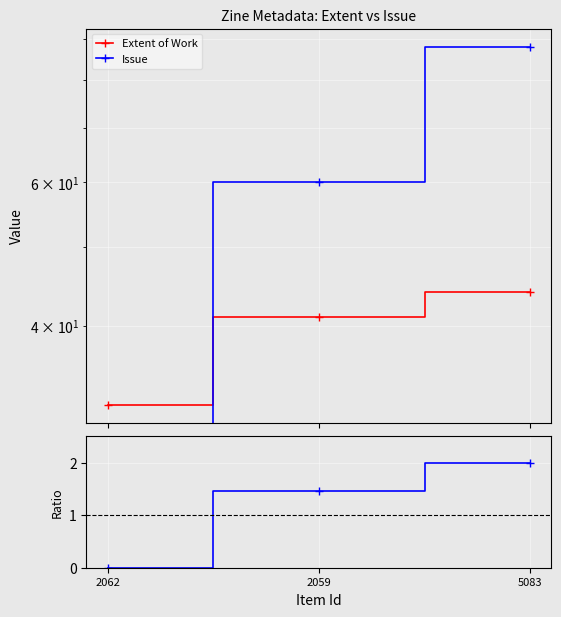

Is this an area chart (filled region under the line)?

No